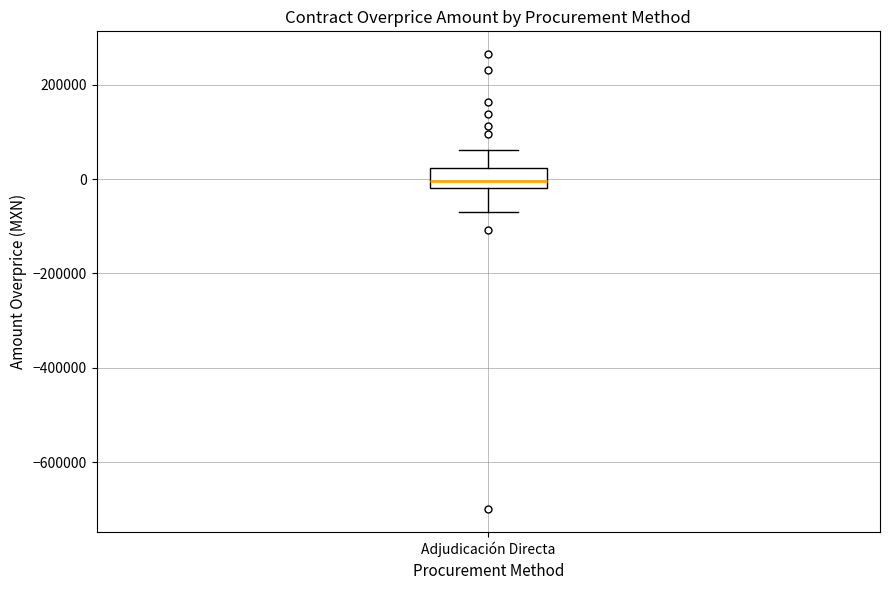

Read this box plot against the y-axis: the position of the median line, the range covered by the box, and the ends of both whiskers. The values are not printed on the chart, so give them approximately, as read against the axis.

median 0, box -20000 to 20000, whiskers -60000 to 60000